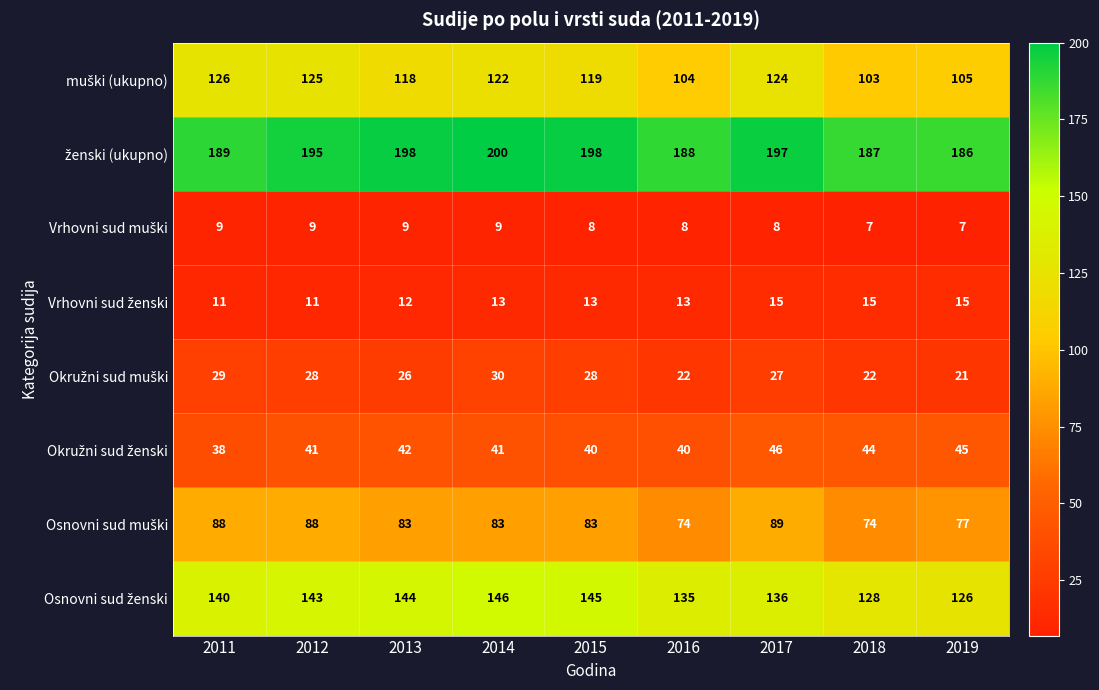

What is the difference between the highest and lowest values at 2018?

180